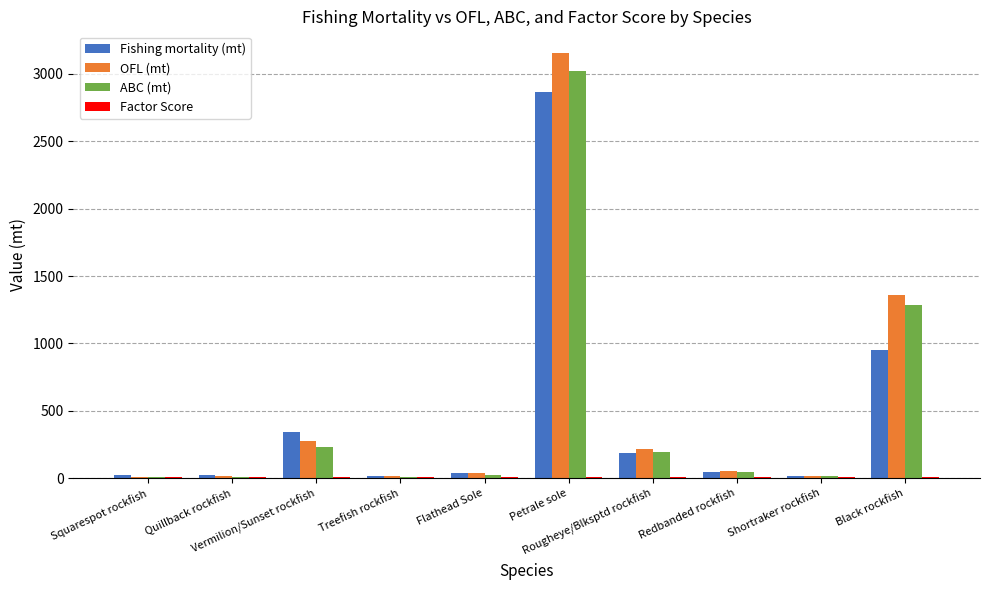

Count the number of categories in the chart.

10